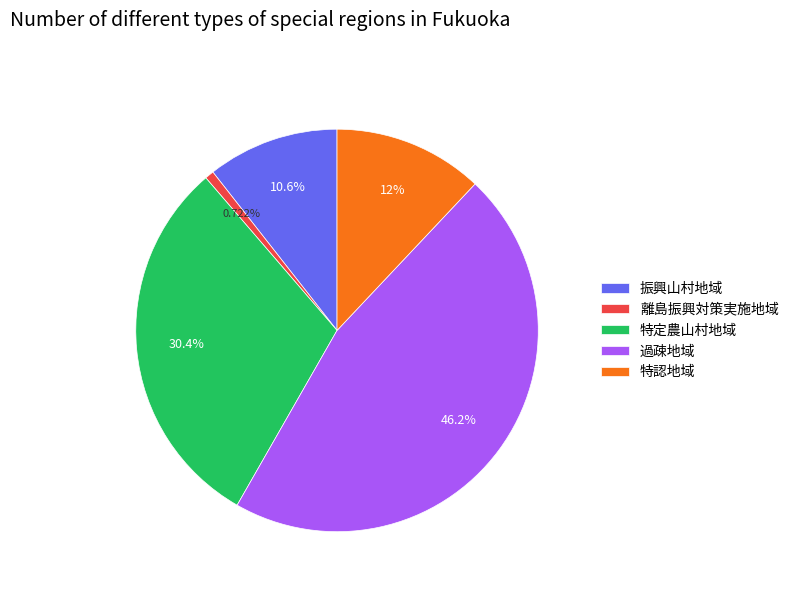

Do 特認地域 and 特定農山村地域 together represent more than half of the pie?

No